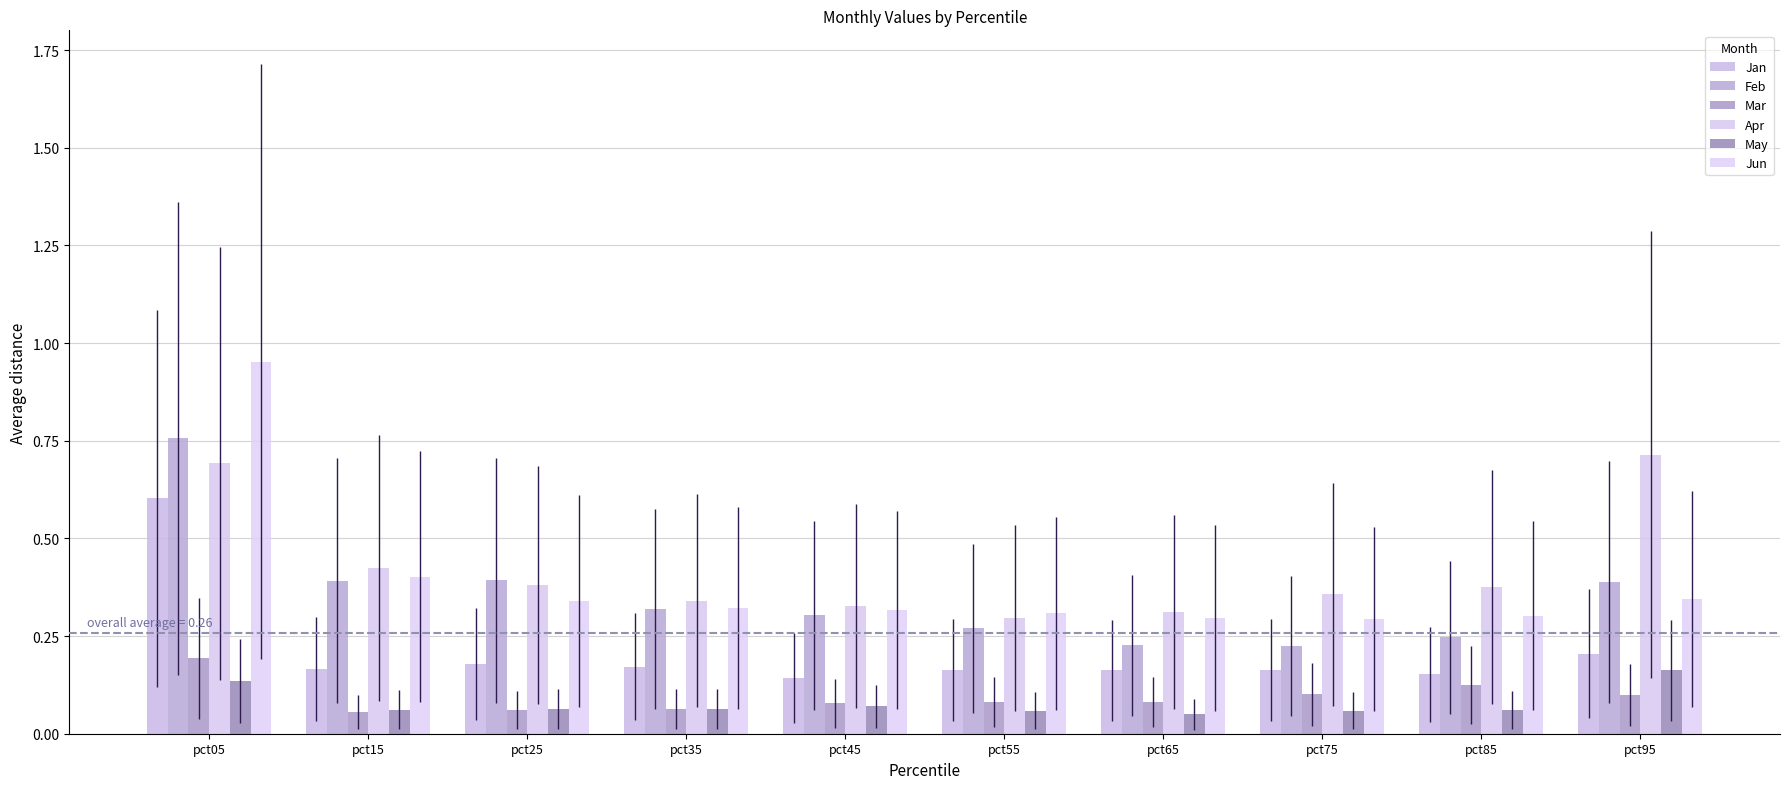

Rank the series by their maximum value, from lowest to highest.

May, Mar, Jan, Apr, Feb, Jun